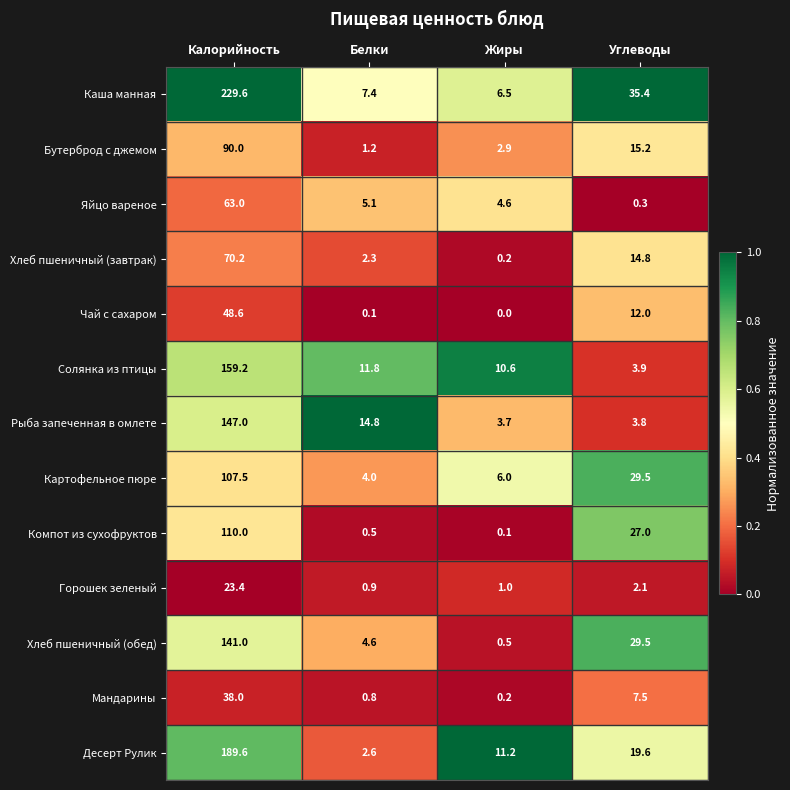

Rank the series at Белки from lowest to highest value.

Чай с сахаром, Компот из сухофруктов, Мандарины, Горошек зеленый, Бутерброд с джемом, Хлеб пшеничный (завтрак), Десерт Рулик, Картофельное пюре, Хлеб пшеничный (обед), Яйцо вареное, Каша манная, Солянка из птицы, Рыба запеченная в омлете